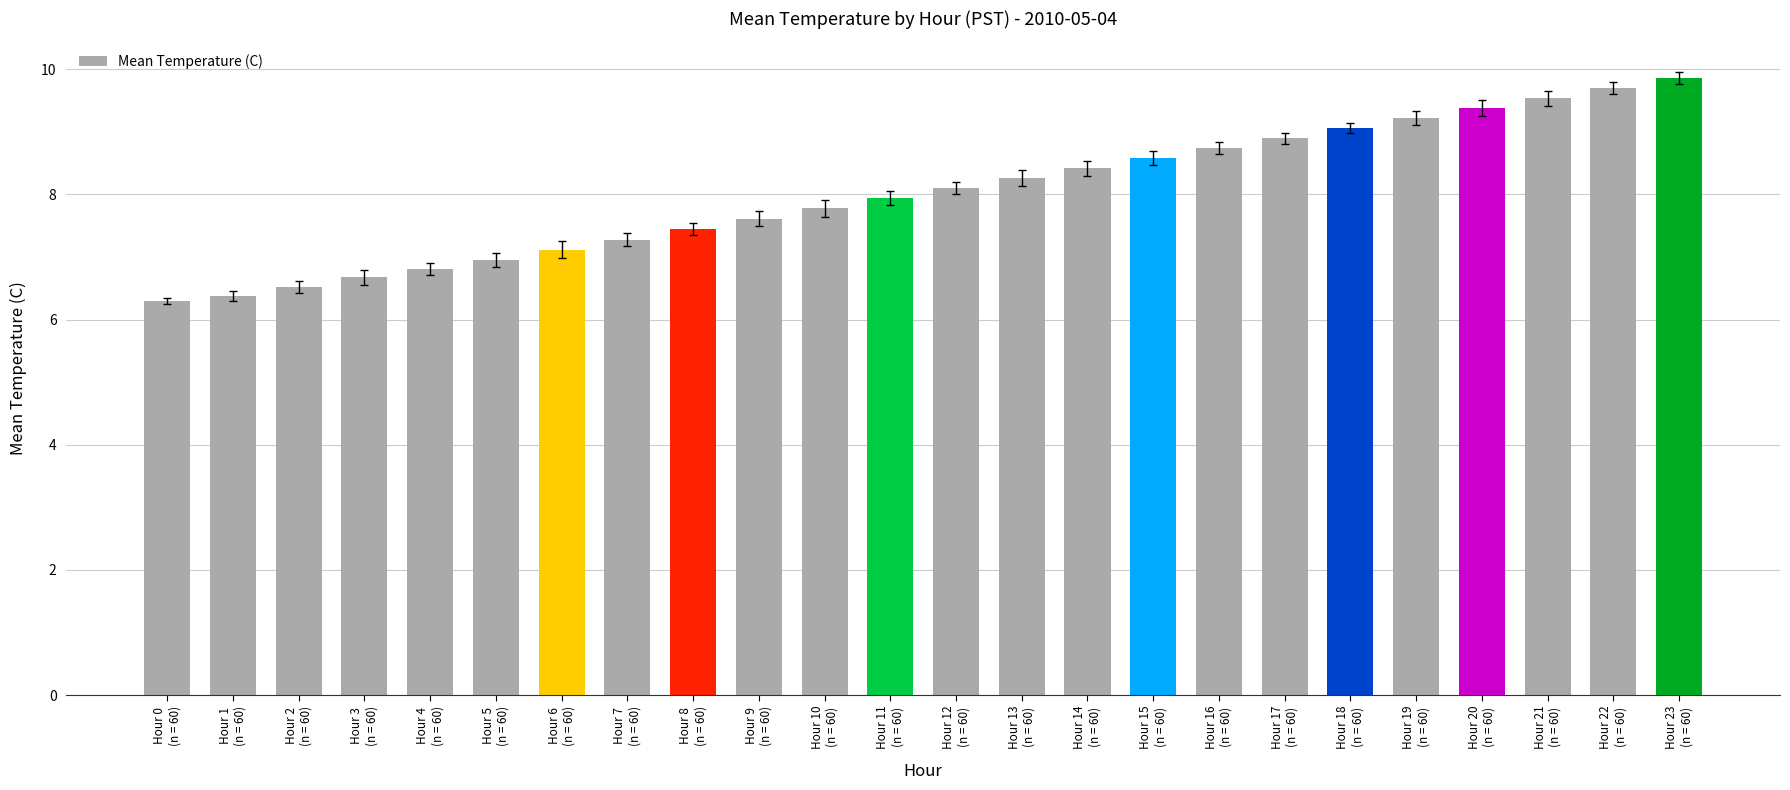

What is the minimum value shown in the chart?

6.3